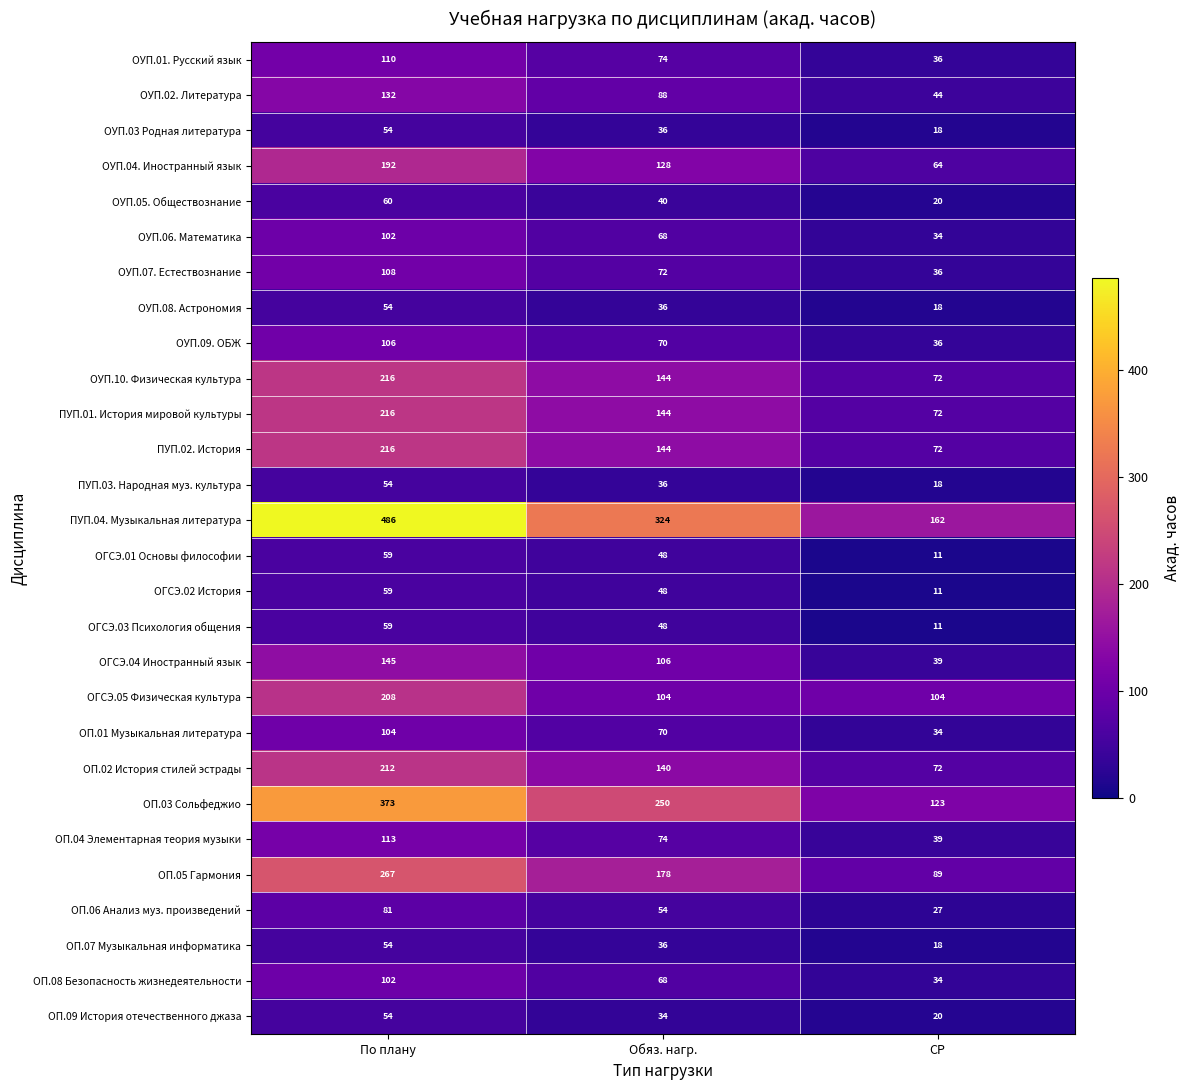

What is the sum of all ОП.05 Гармония values?

534